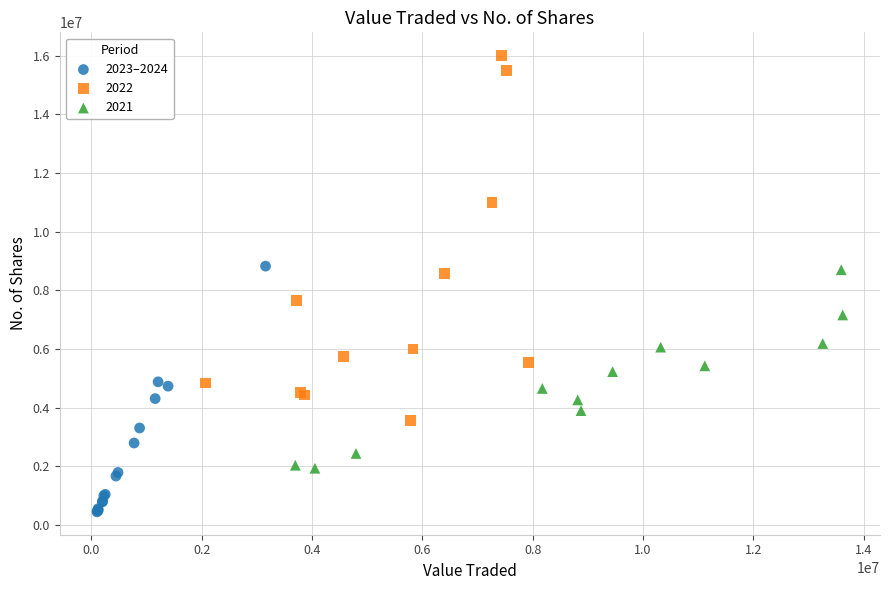

Which series contains the lowest Y value?

2023–2024